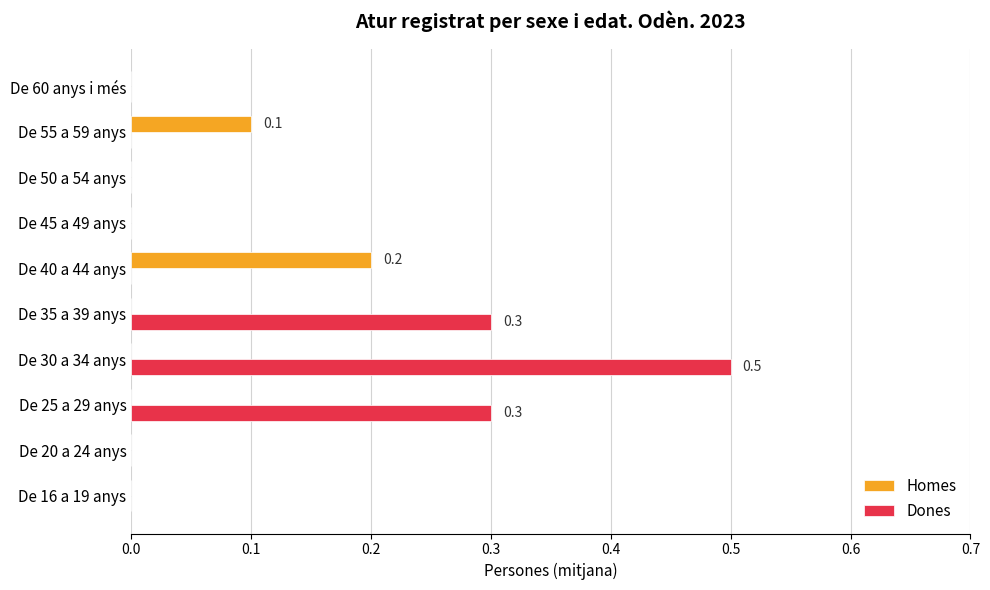

Between De 25 a 29 anys and De 60 anys i més, which series saw the biggest shift?

Dones